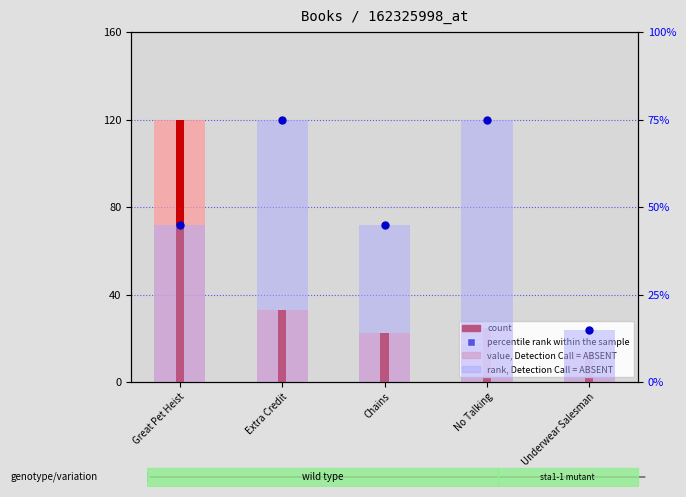

At which category is the sum across all series the highest?

Great Pet Heist